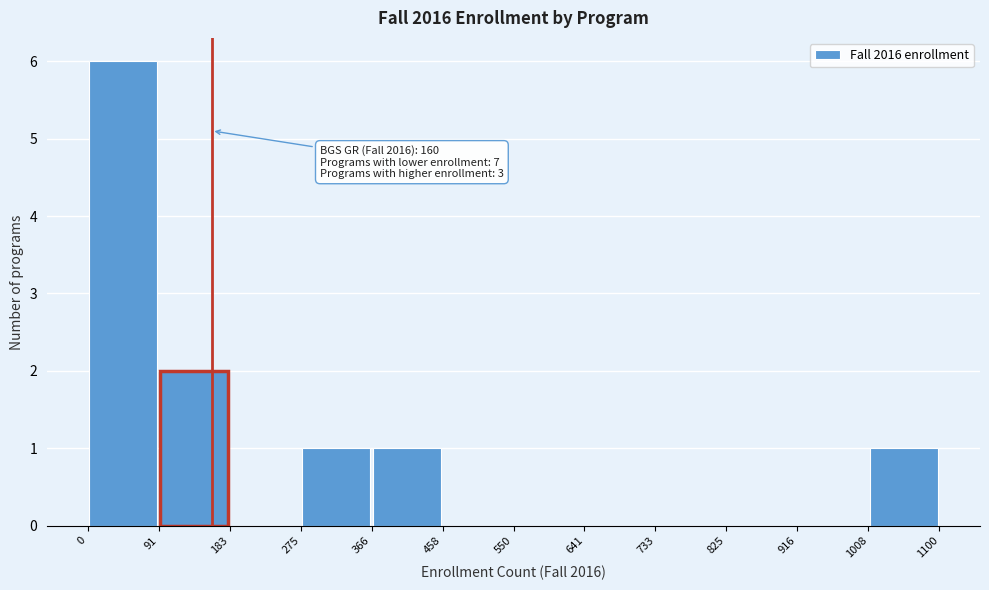

Which range on the x-axis has the tallest bar?

0 to 91